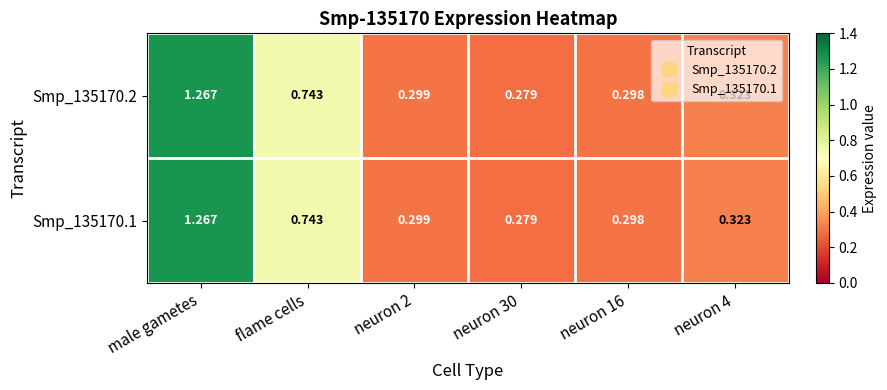

Is the value of Smp_135170.2 at flame cells greater than the value of Smp_135170.1 at male gametes?

No